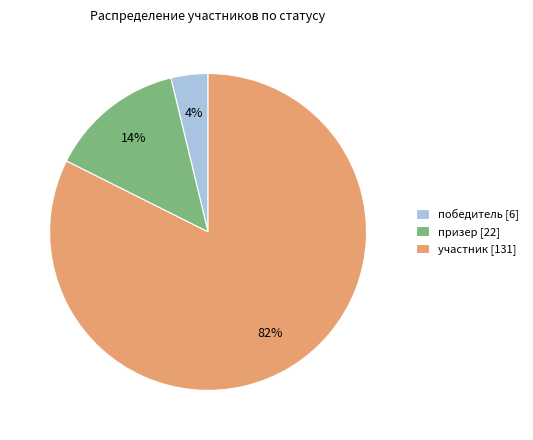

To the nearest percent, what percentage of the pie is участник [131]?

82%